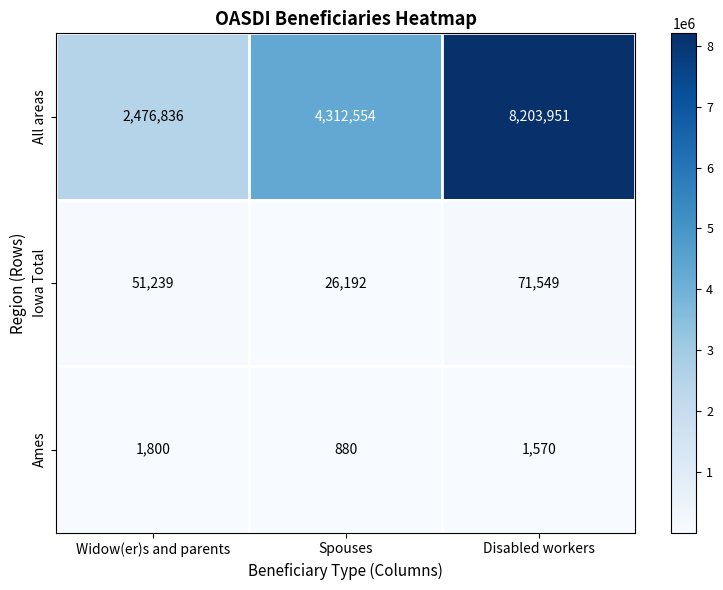

Reading left to right, list all the values displayed in this chart.

All areas: Widow(er)s and parents=2476836	Spouses=4312554	Disabled workers=8203951
Iowa Total: Widow(er)s and parents=51239	Spouses=26192	Disabled workers=71549
Ames: Widow(er)s and parents=1800	Spouses=880	Disabled workers=1570